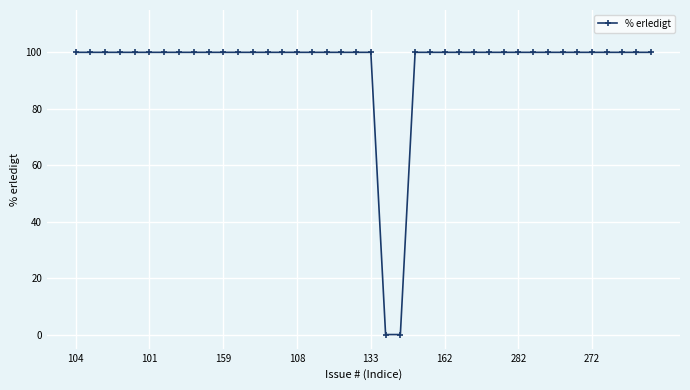

What is the maximum value shown in the chart?

100